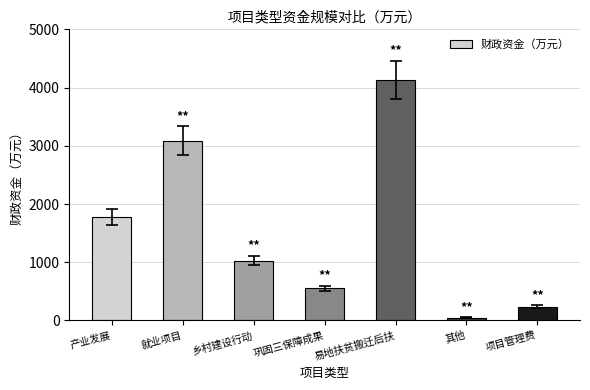

What is the greatest value displayed?

4133.6